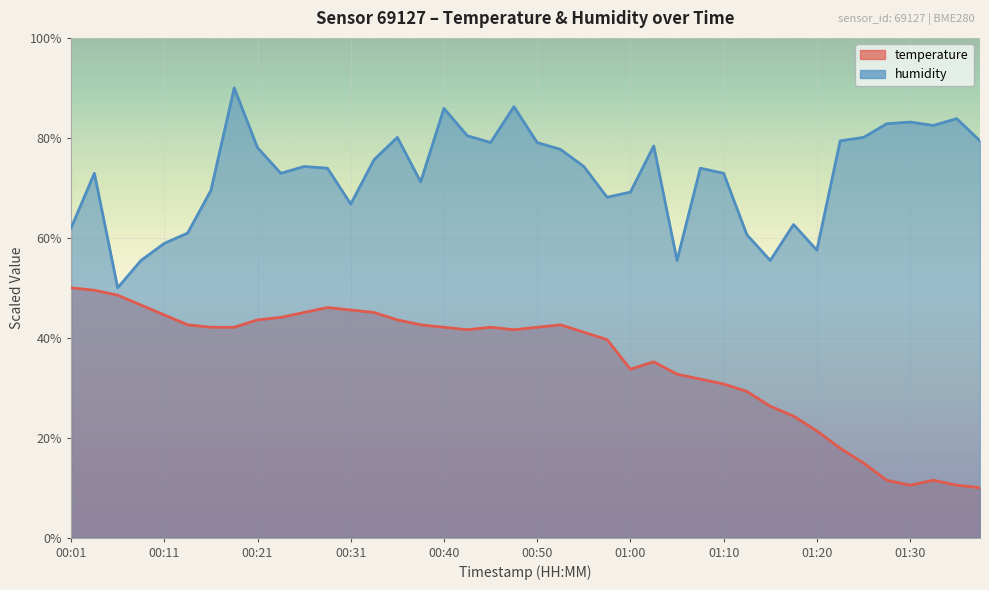

How many series are shown in this chart?

2